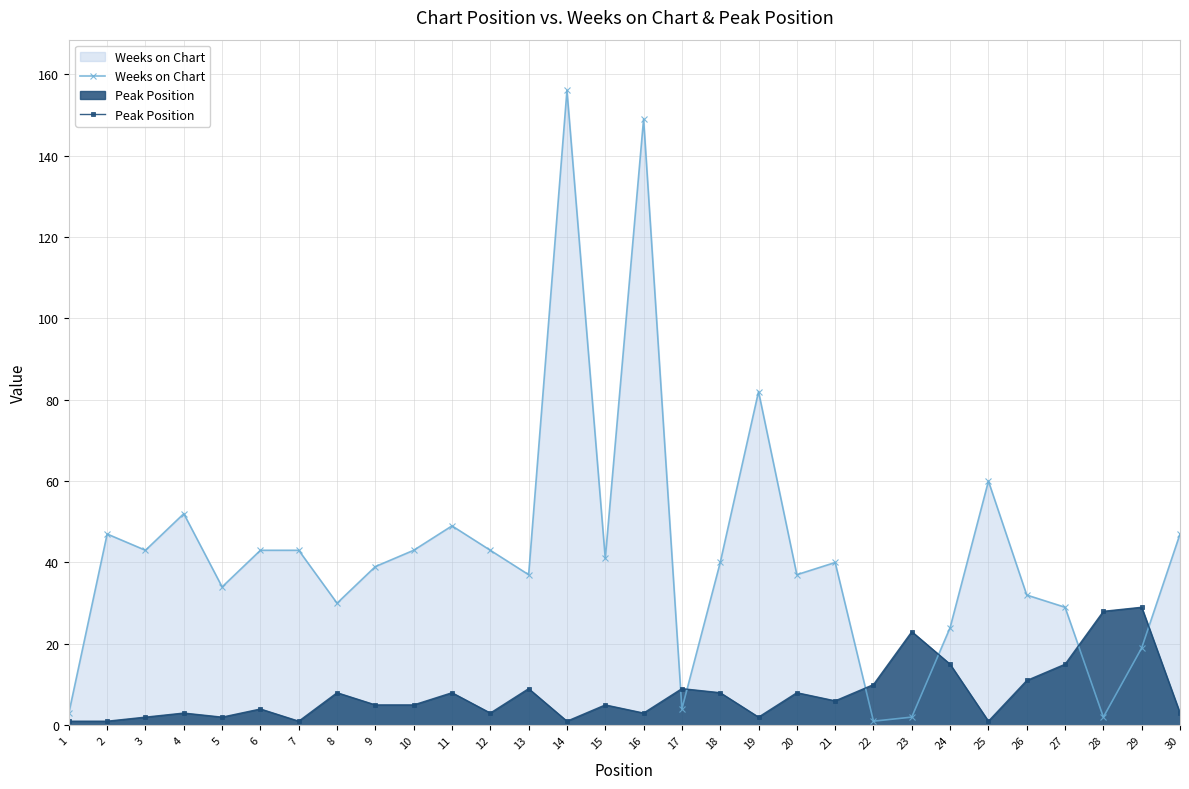

At 18, list the series in order from largest to smallest.

Weeks on Chart, Peak Position